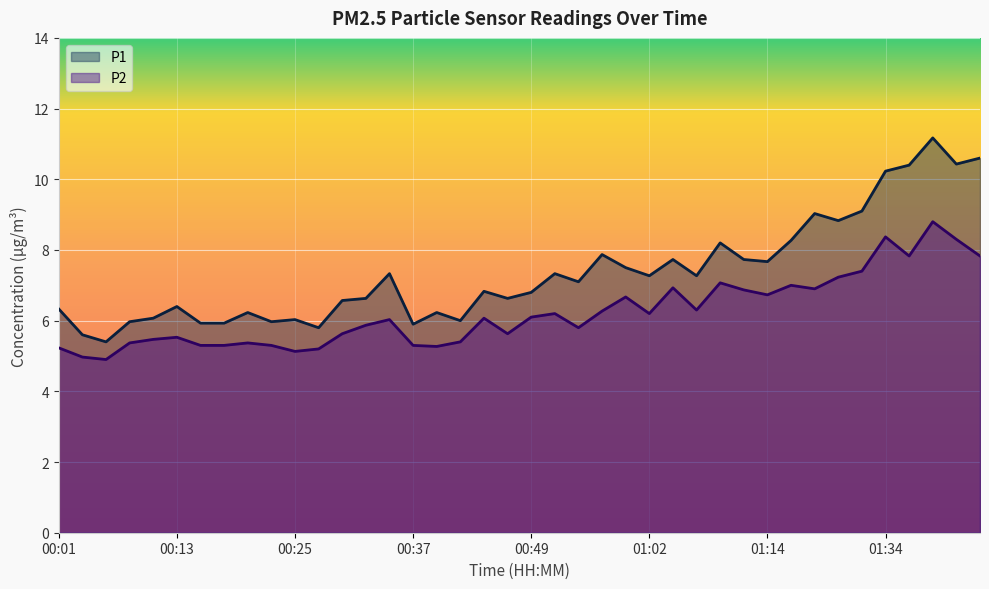

True or false: P1 and P2 intersect in this chart.

False